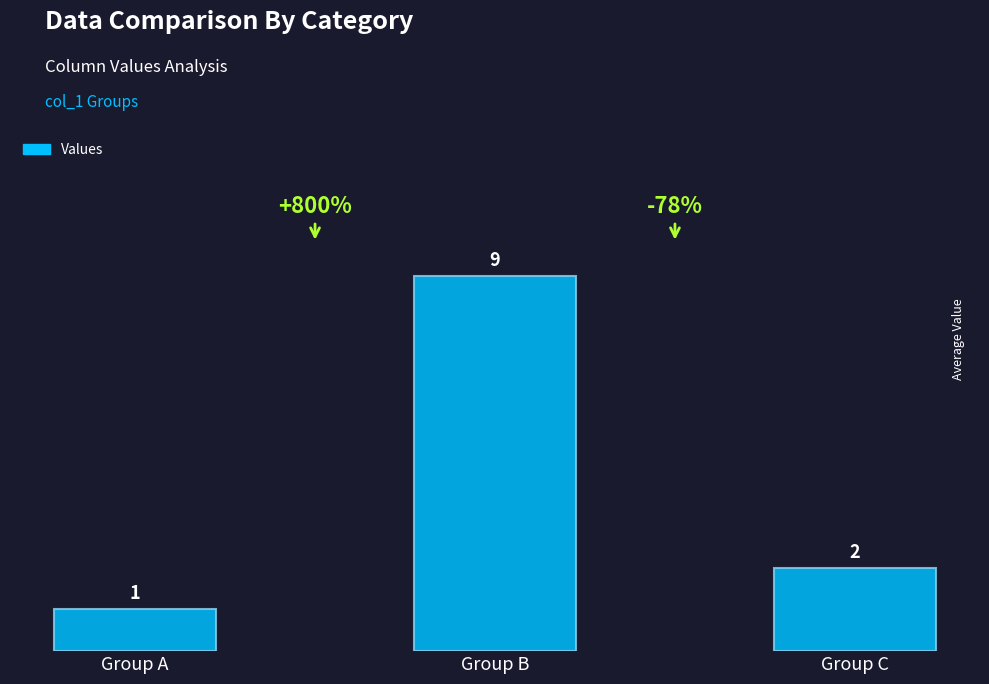

What is the smallest value displayed?

1